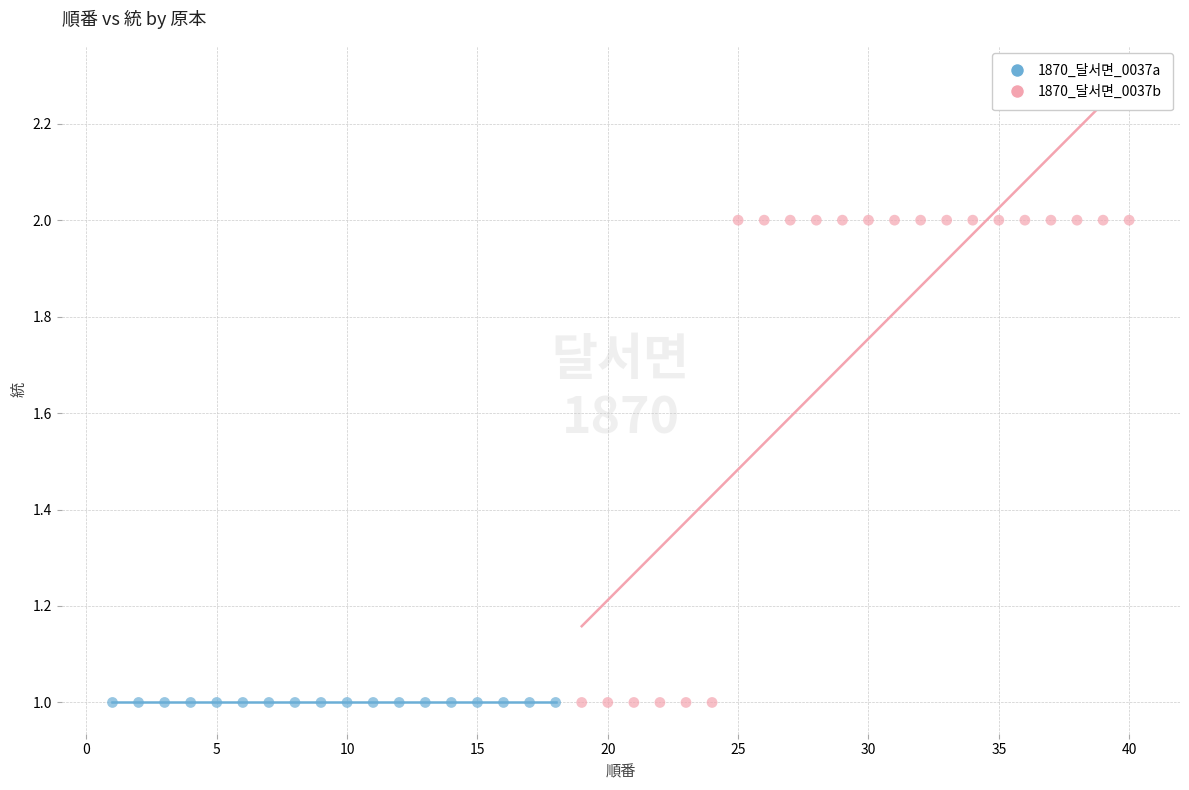

Which series contains the highest Y value?

1870_달서면_0037b